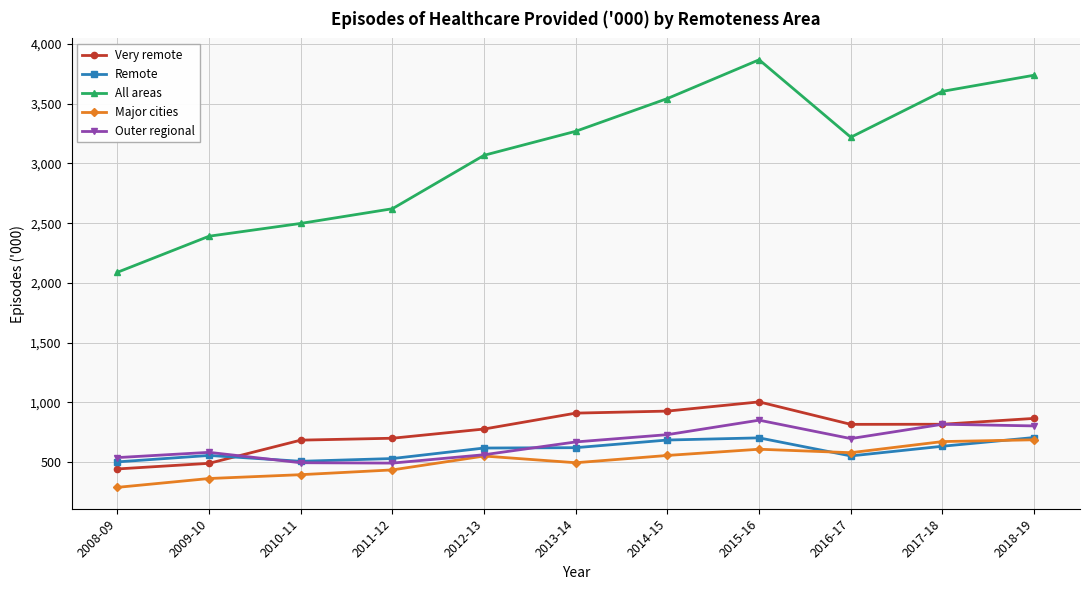

At which label does All areas reach its peak?

2015-16